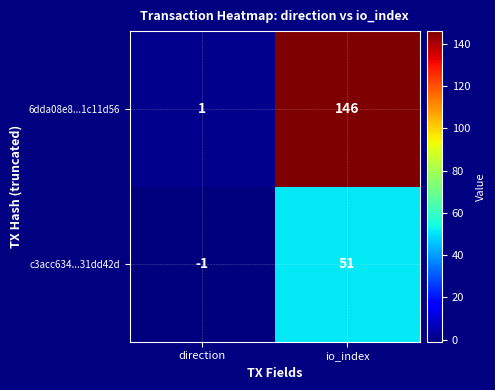

How many distinct data groups are displayed?

2